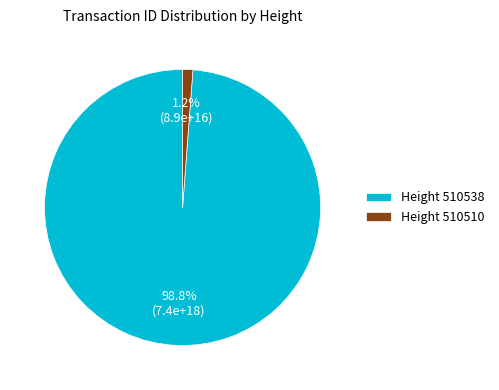

What is the smallest slice in the pie chart?

Height 510510